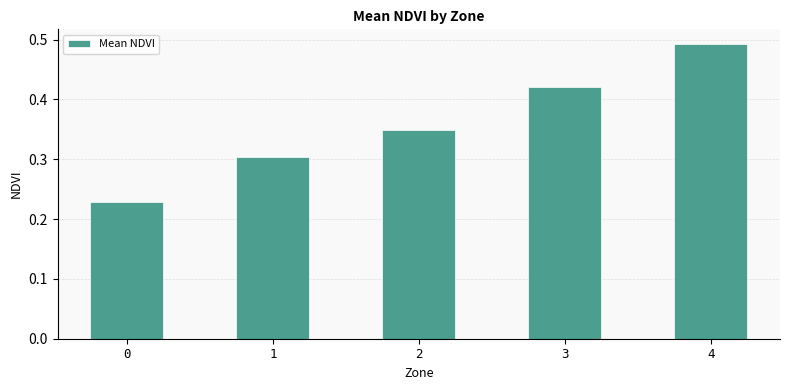

What is the sum of all values?

1.8